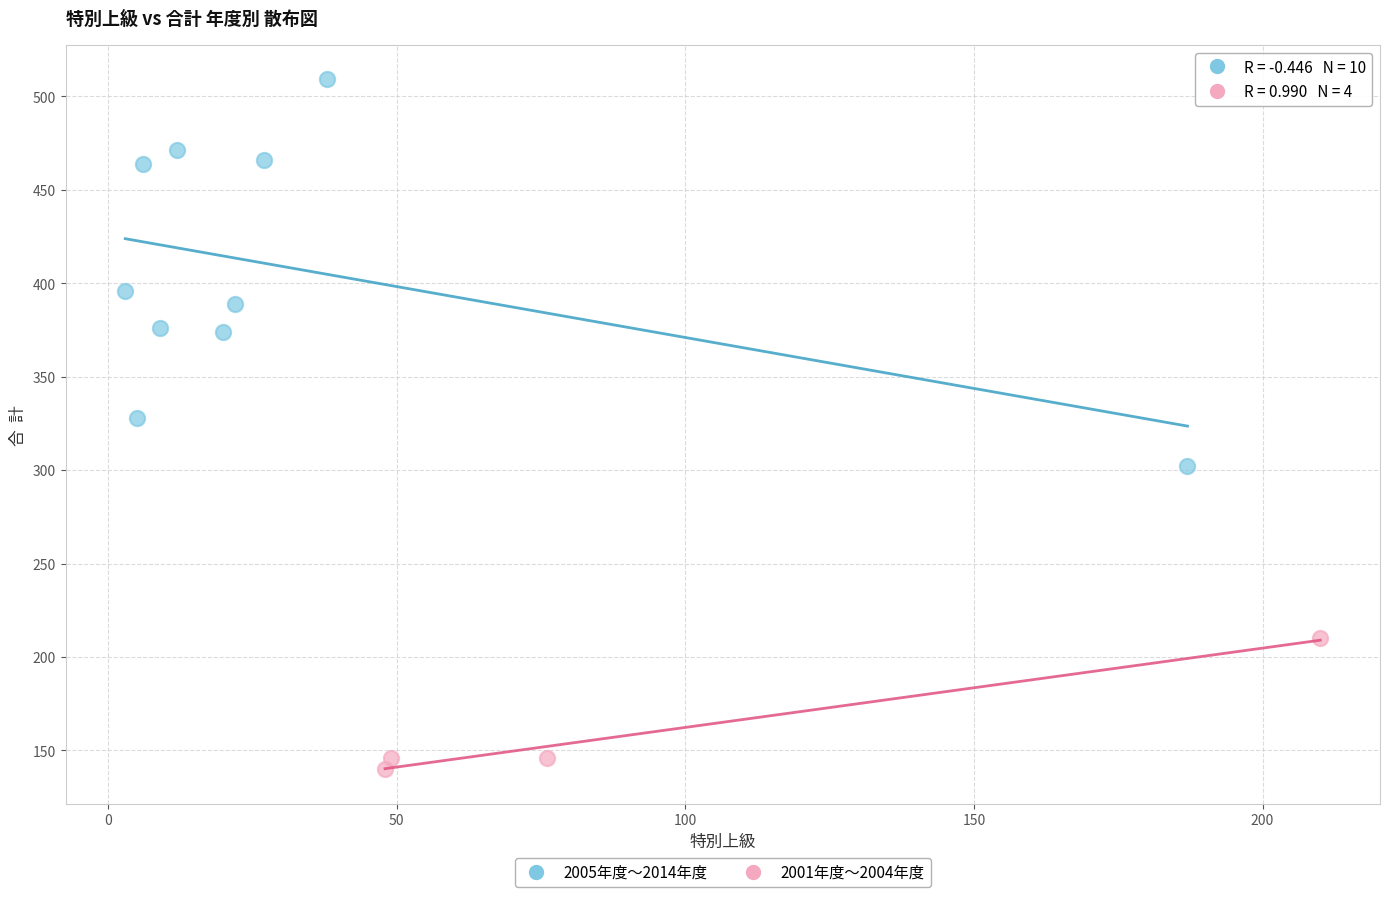

Which series has the widest spread of Y values?

2005年度〜2014年度